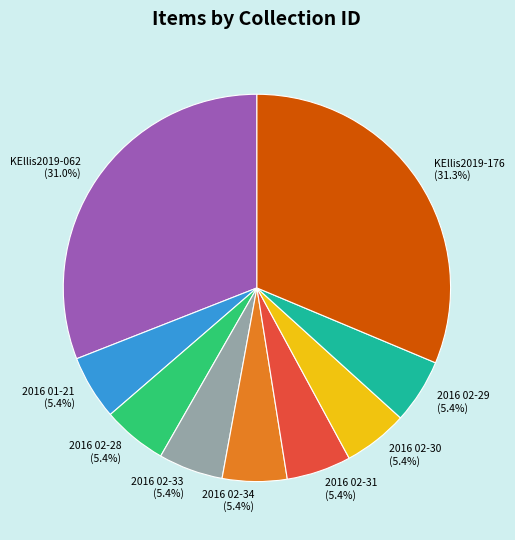

Does any single category account for the majority?

No